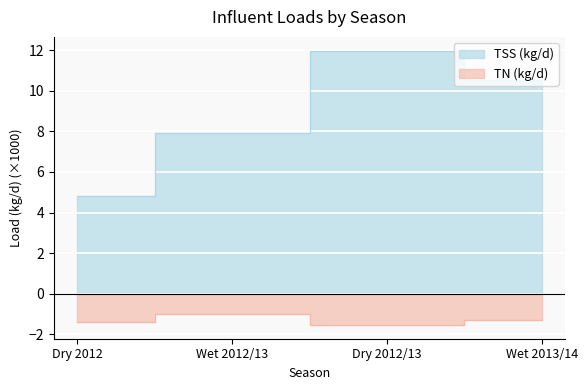

True or false: TN (kg/d) has more than 2 interior local peaks.

False